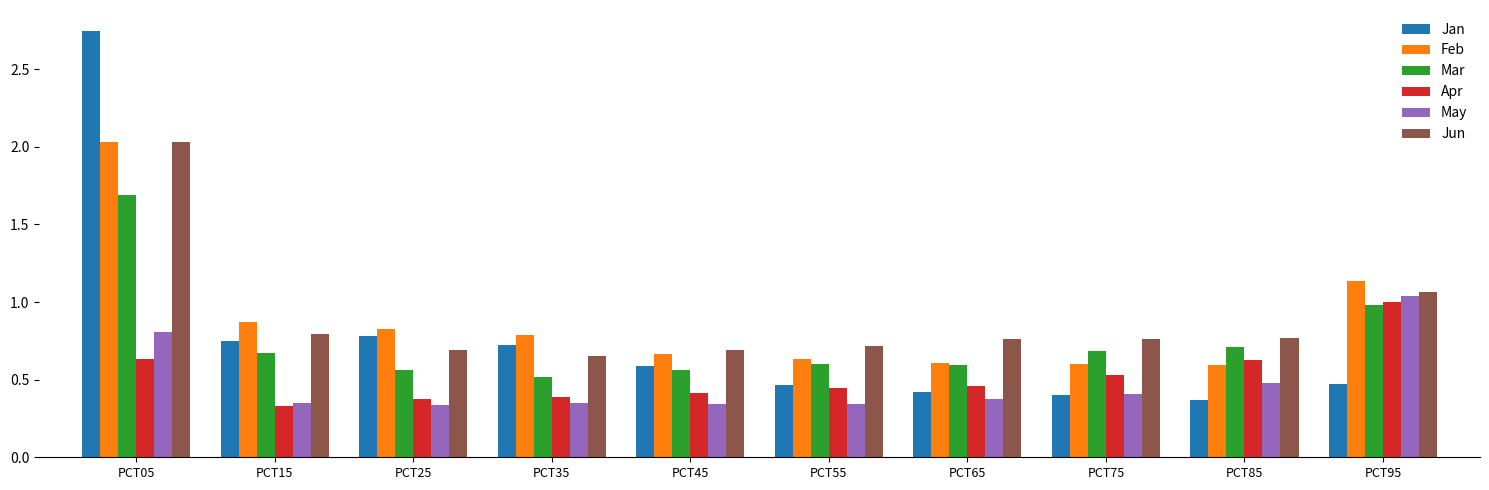

At which label does Mar reach its peak?

PCT05